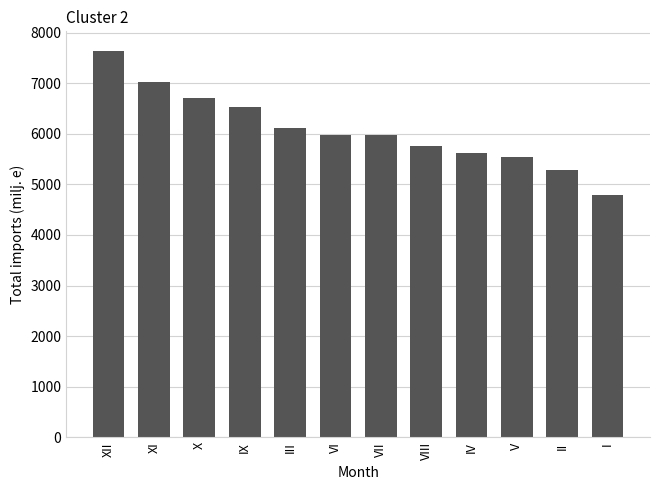

What is the minimum value shown in the chart?

4787.5